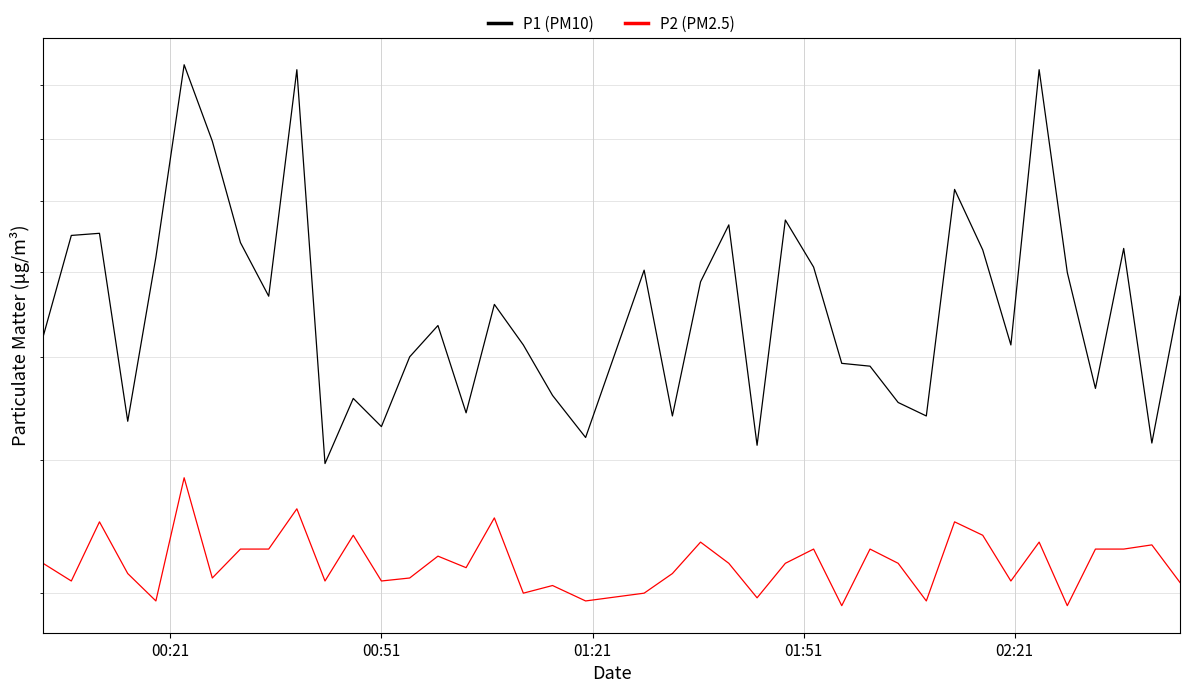

Reading left to right, list all the values displayed in this chart.

P1 (PM10): 5.2	6.5	6.5	4.3	6.2	9.4	8.0	6.4	5.7	9.3	4.0	4.6	4.3	5.0	5.3	4.4	5.6	5.1	4.6	4.2	6.0	4.4	5.9	6.7	4.1	6.7	6.1	4.9	4.9	4.5	4.4	7.2	6.3	5.1	9.3	6.0	4.7	6.3	4.2	5.7
P2 (PM2.5): 3.2	3.1	3.5	3.1	3.0	3.9	3.1	3.3	3.3	3.6	3.1	3.4	3.1	3.1	3.2	3.2	3.5	3.0	3.0	3.0	3.0	3.1	3.4	3.2	3.0	3.2	3.3	2.9	3.3	3.2	3.0	3.5	3.4	3.1	3.4	2.9	3.3	3.3	3.3	3.1